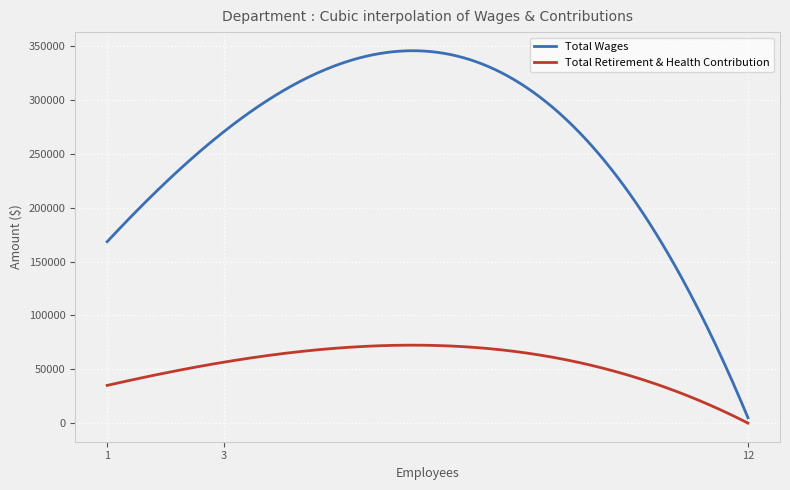

Which series has the largest range (max minus min)?

Total Wages